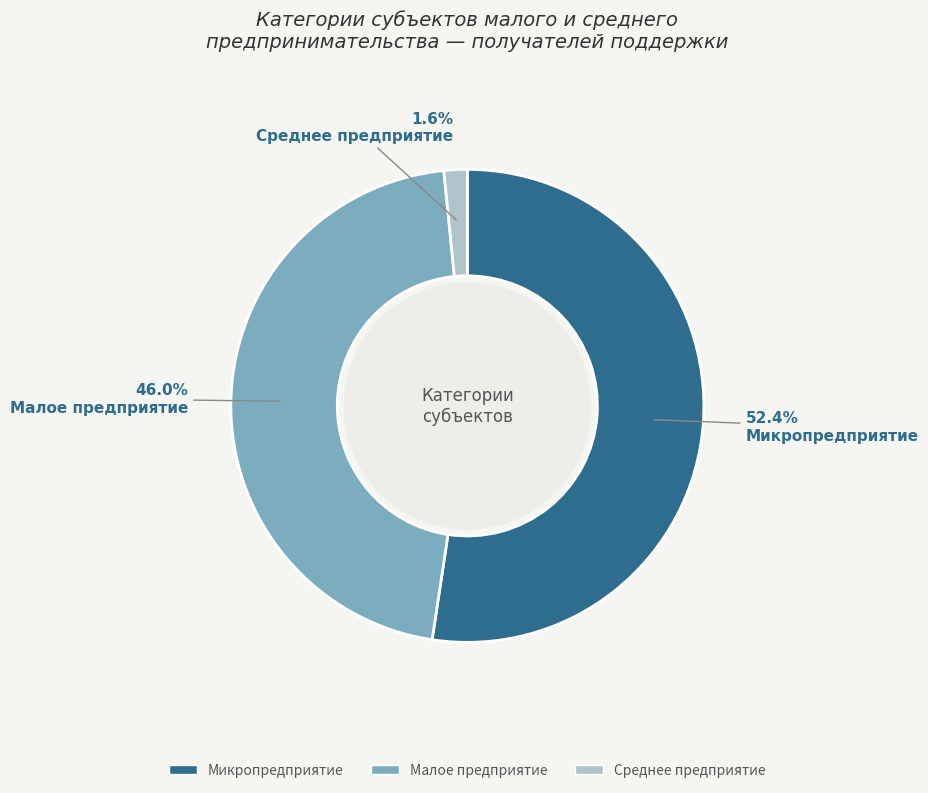

To the nearest percent, what is the difference between the Микропредприятие and Среднее предприятие slice percentages?

51%